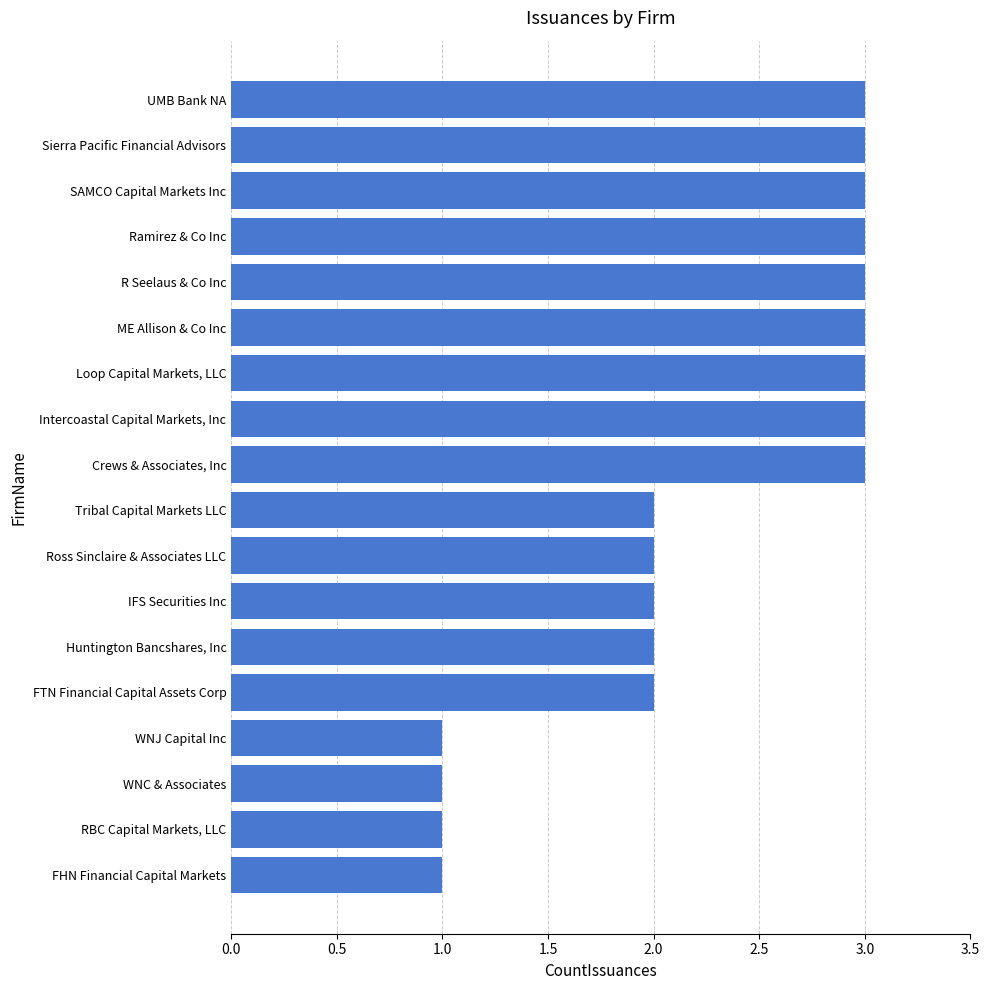

What is the change in value from Ross Sinclaire & Associates LLC to Sierra Pacific Financial Advisors?

+1